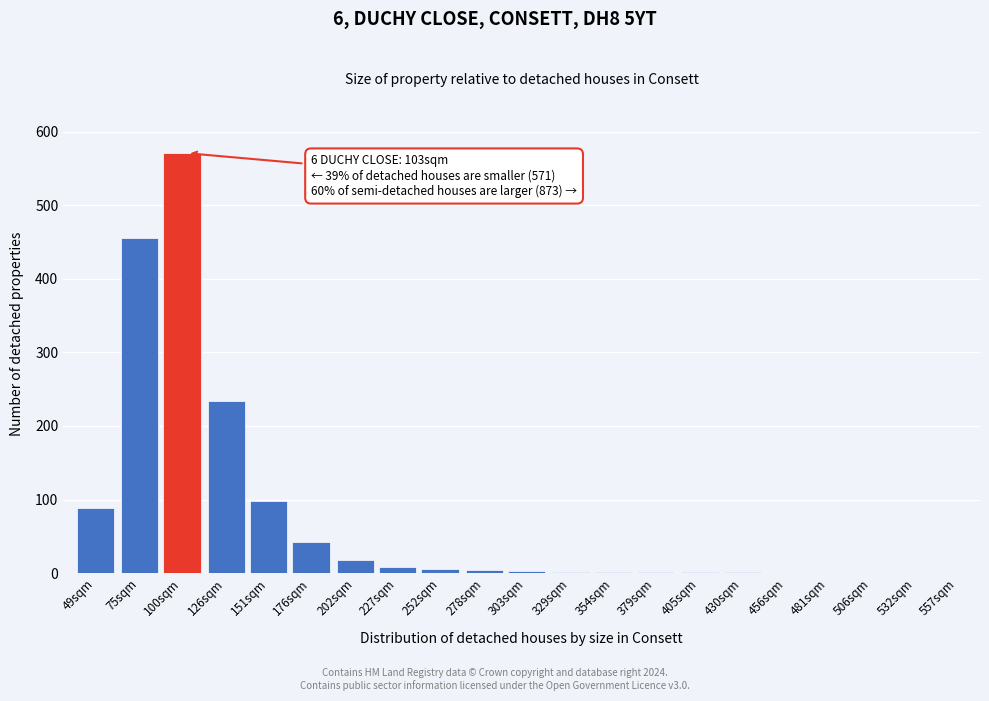

What is the sum of the values at 176sqm and 506sqm?

42